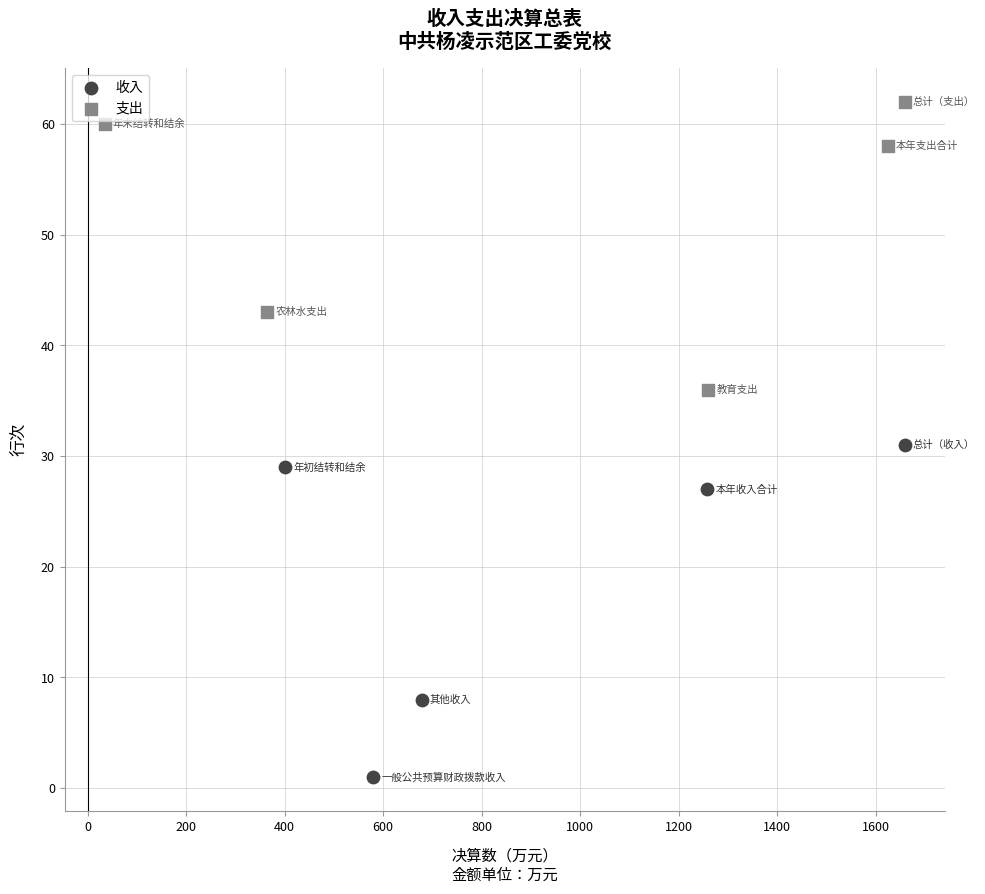

Which series reaches the maximum Y coordinate?

支出